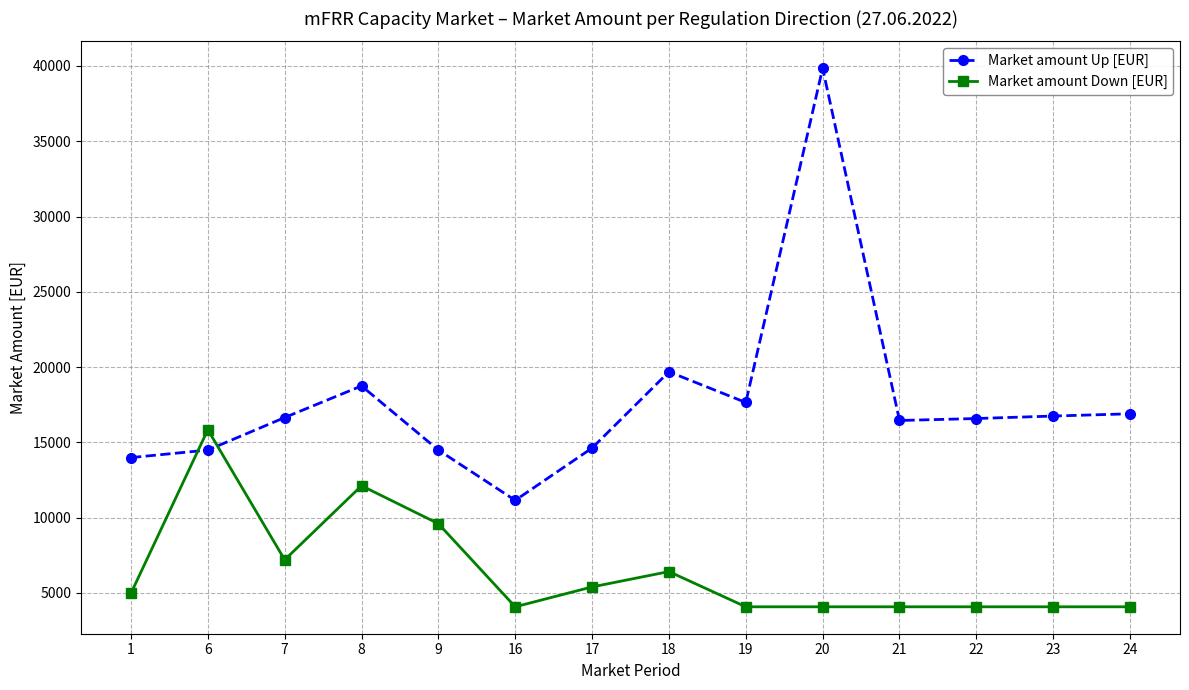

True or false: Market amount Up [EUR] and Market amount Down [EUR] cross at least once.

True